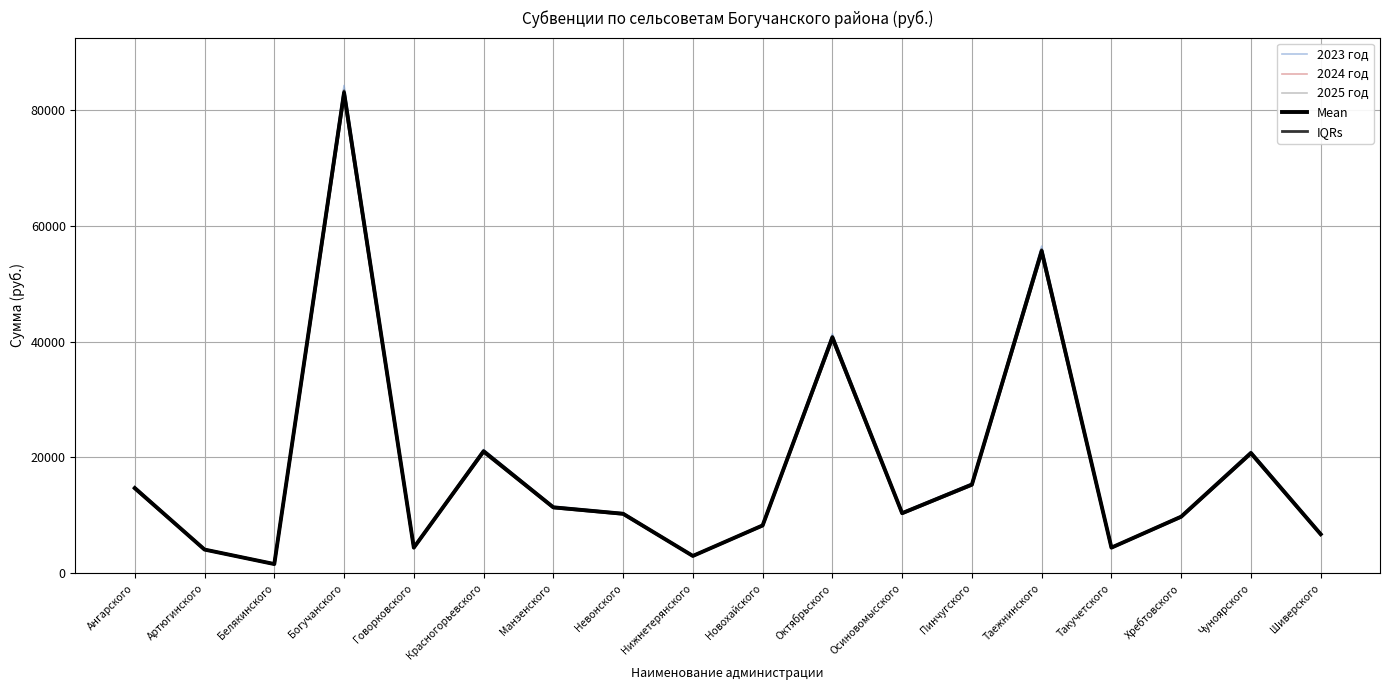

The value of 2025 год at Такучетского is 4400.0. True or false?

True